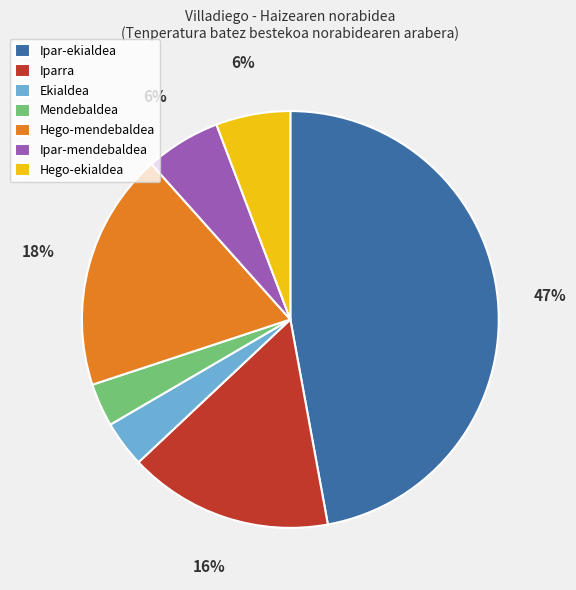

What percentage is the Iparra slice, to the nearest percent?

16%